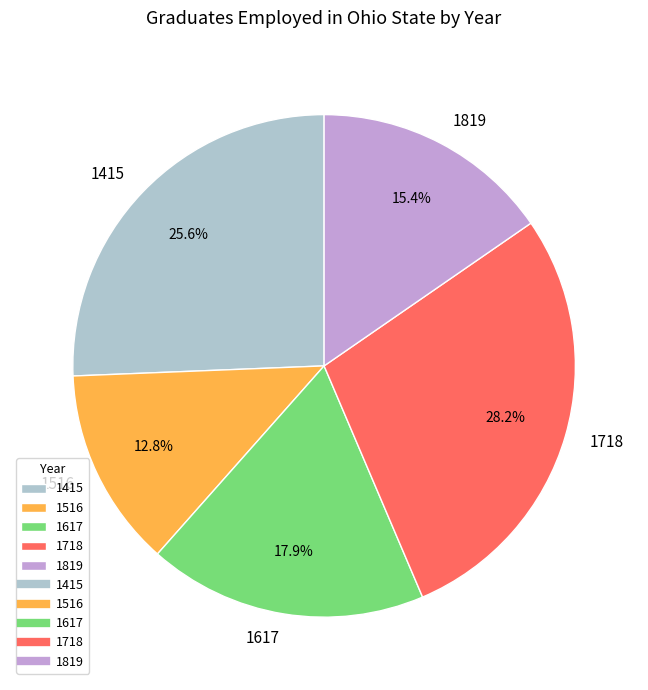

To the nearest percent, what portion does 1516 represent?

13%